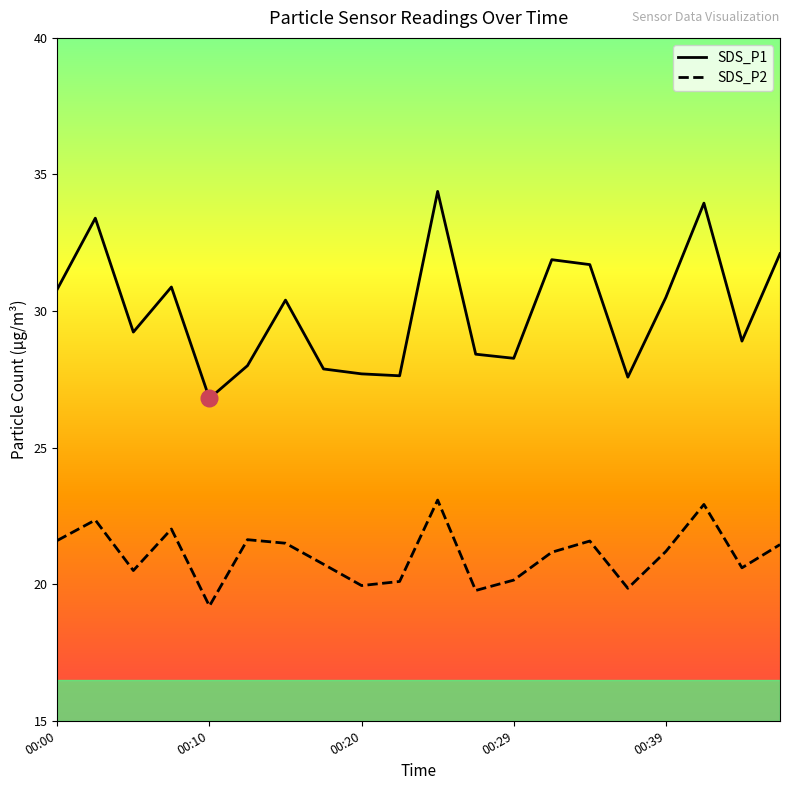

List the series in order of their peak value, highest first.

SDS_P1, SDS_P2